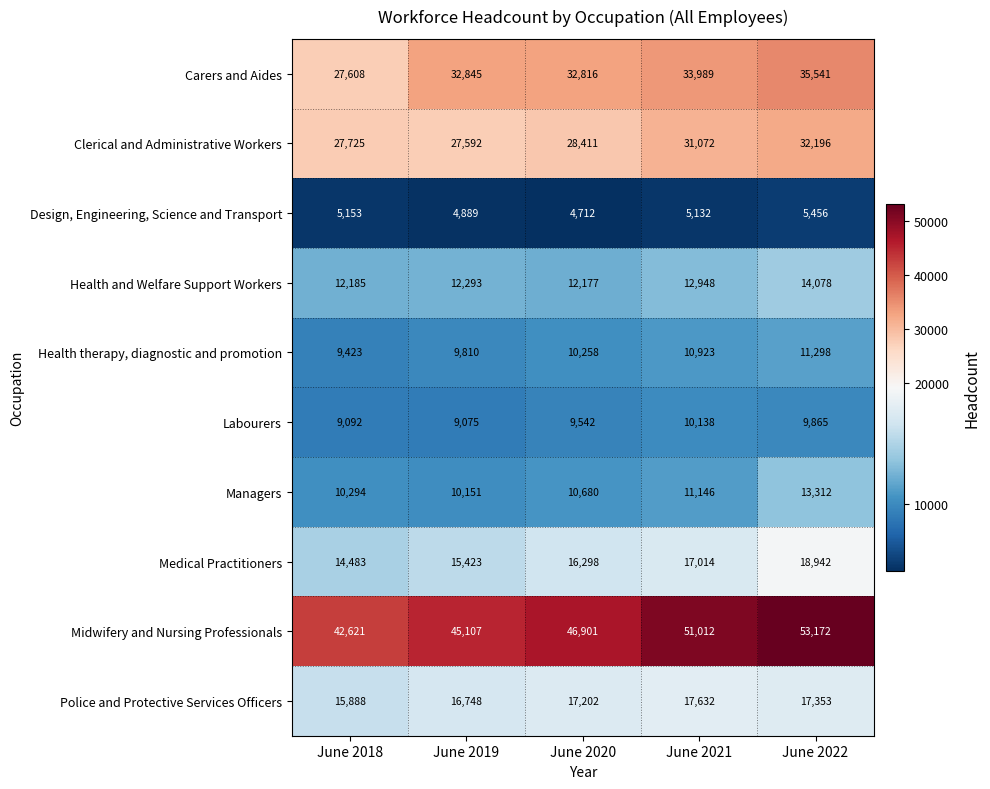

At which label is Police and Protective Services Officers closest to 16760?

June 2019